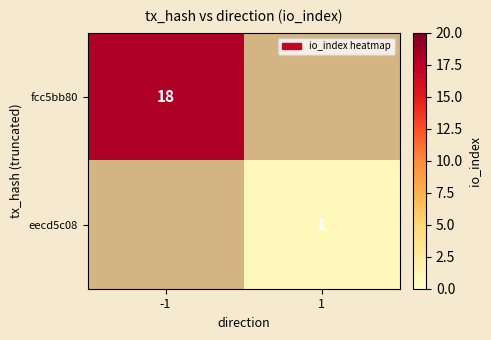

True or false: eecd5c08 has a value of 1 at 1.

True